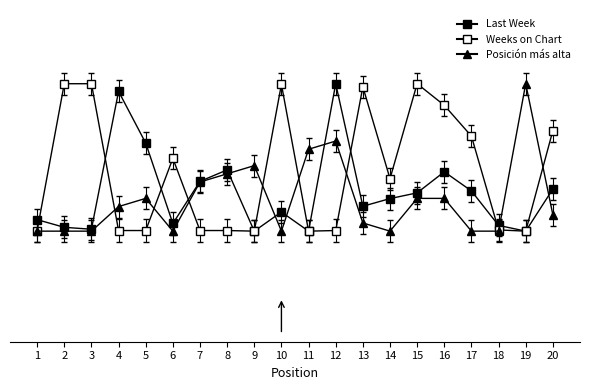

Does the chart have visible grid lines?

No